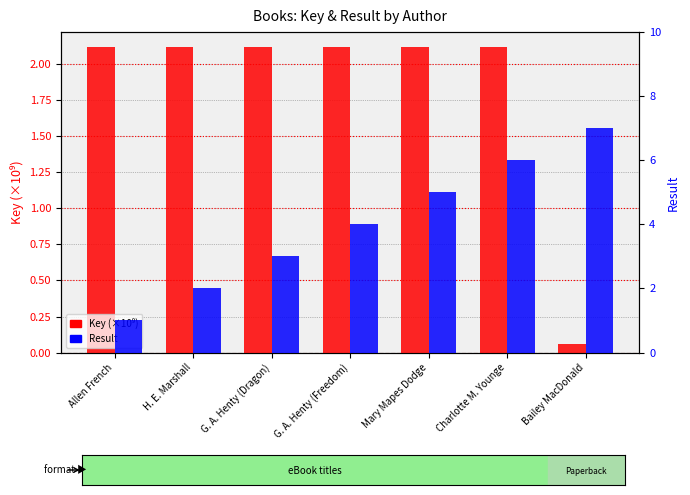

What is the label of the 2nd bar from the left?

H. E. Marshall